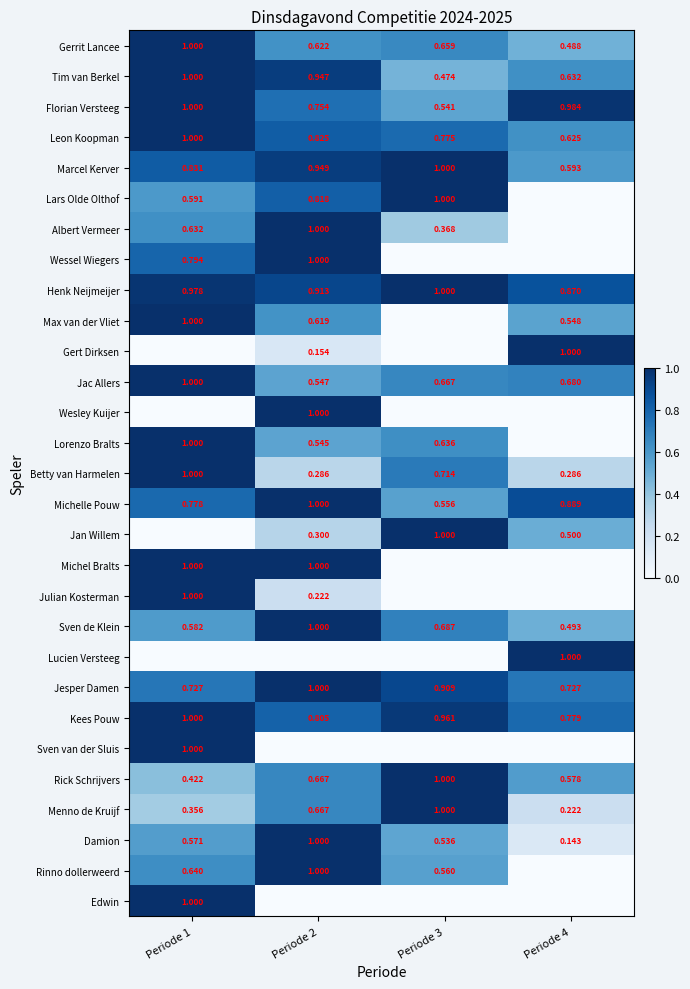

Is the value of Jesper Damen at Periode 2 greater than the value of Damion at Periode 4?

Yes